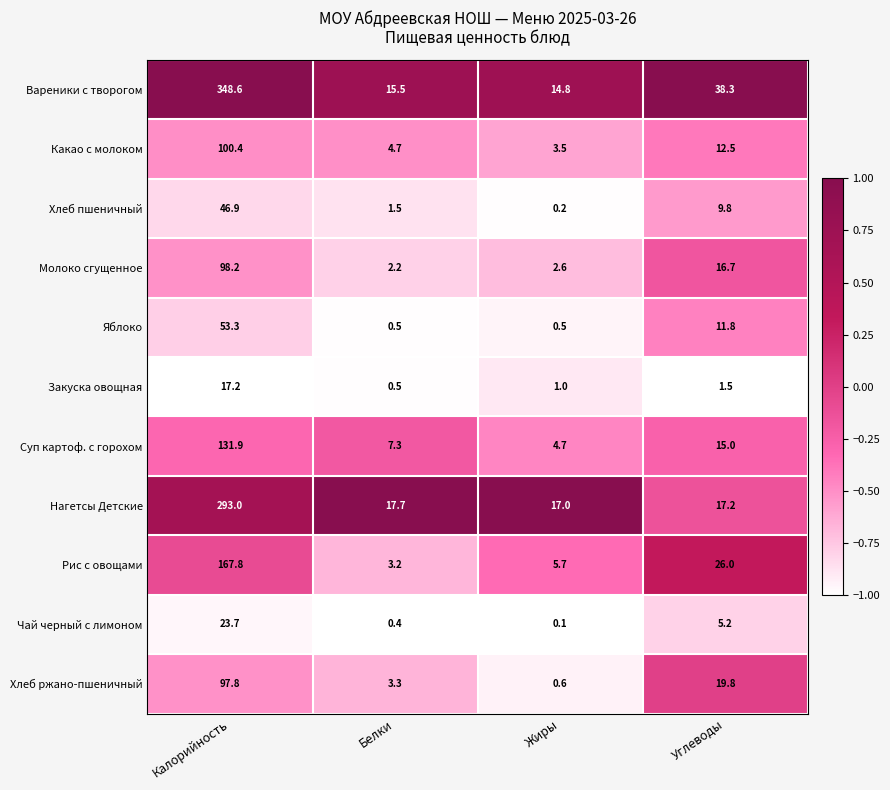

At which category does the chart reach its minimum across all series?

Жиры